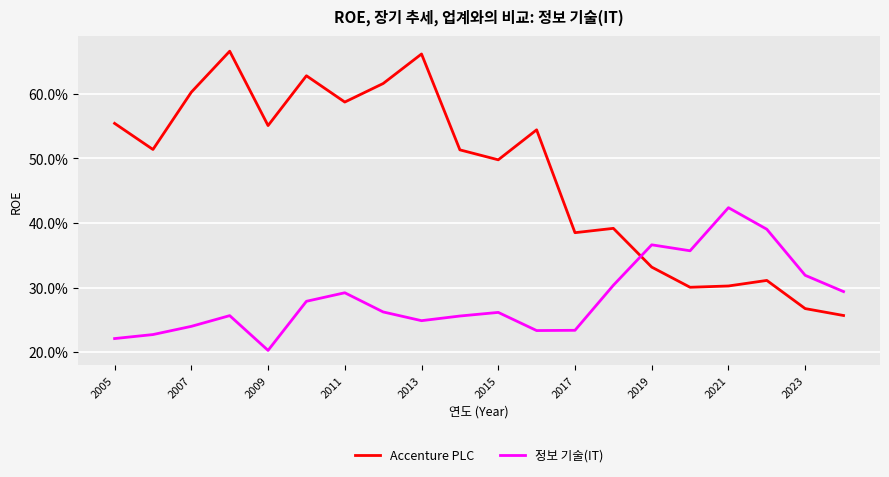

Count the Accenture PLC values in the range 0 to 1.

20